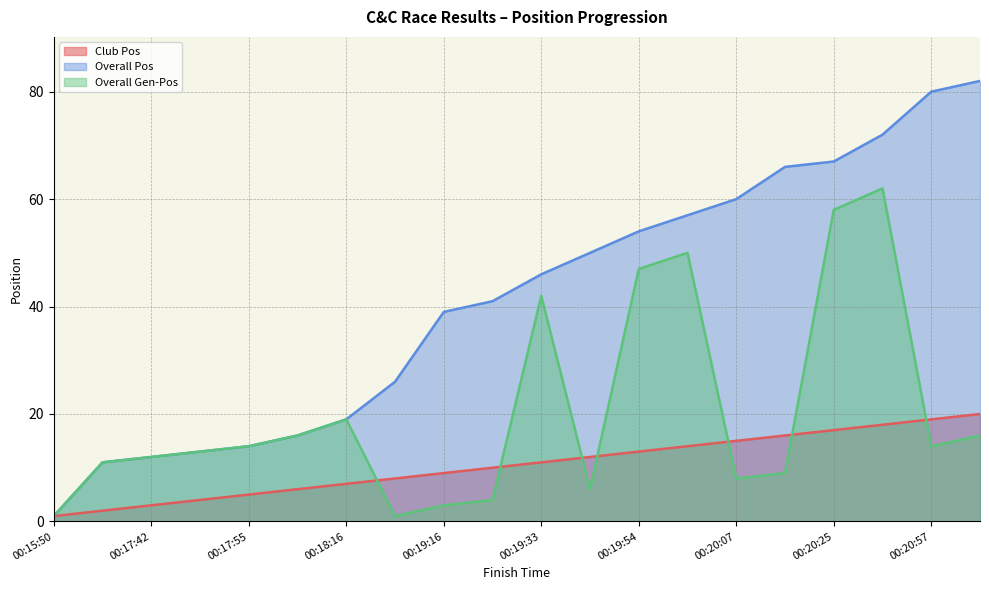

True or false: Overall Pos and Club Pos cross at least once.

False